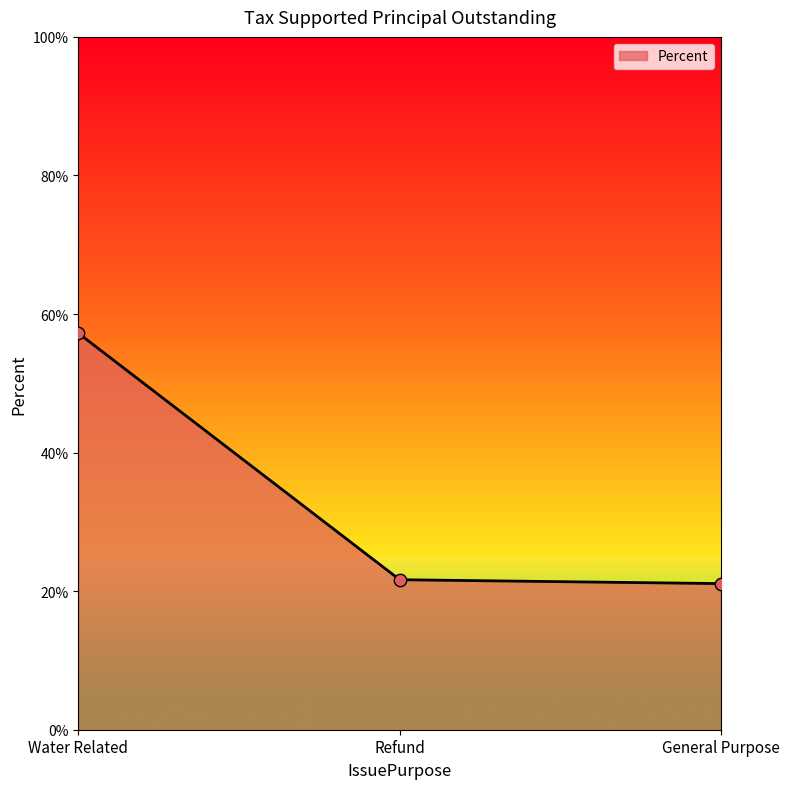

What is the ratio of the value at General Purpose to the value at Water Related?

0.4